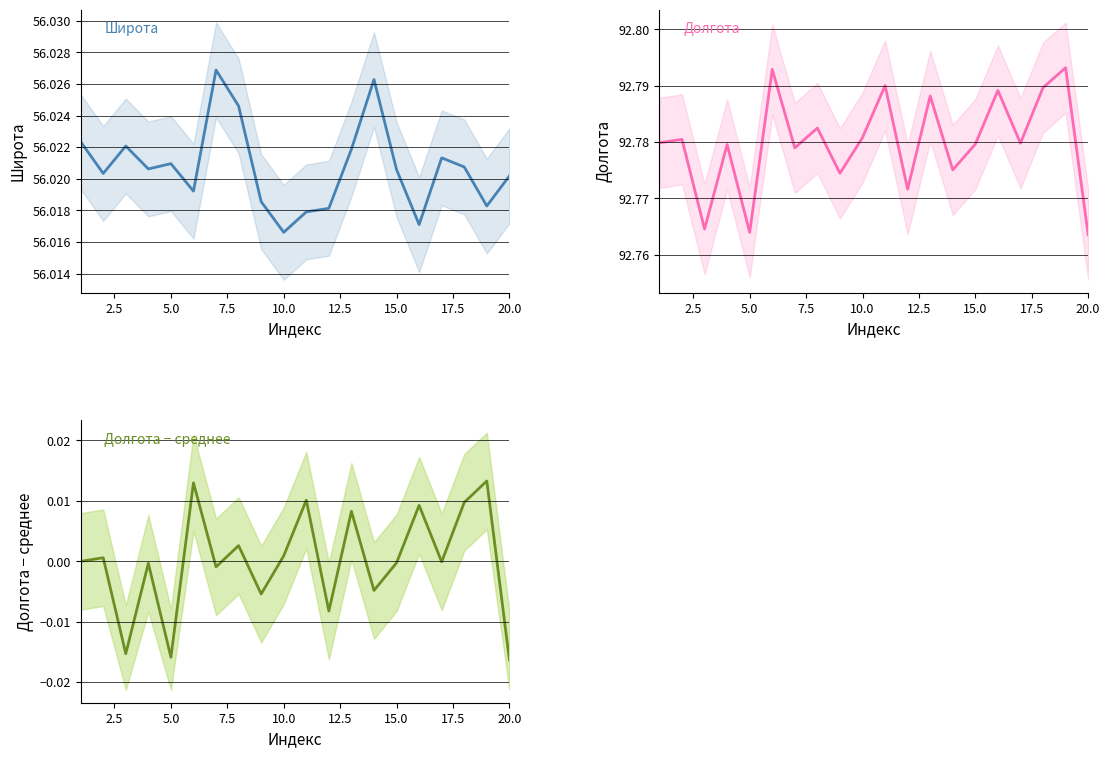

At which label does Широта reach its minimum?

10.0